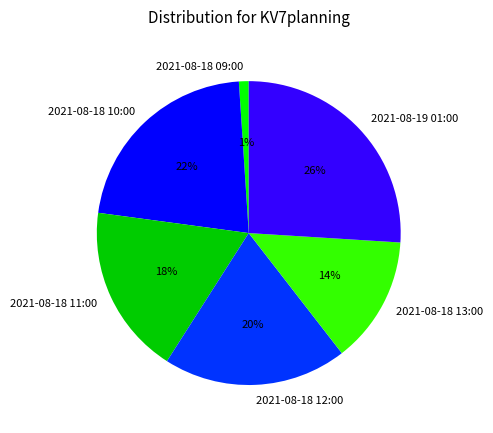

Does 2021-08-18 10:00 account for over 50% of the chart?

No